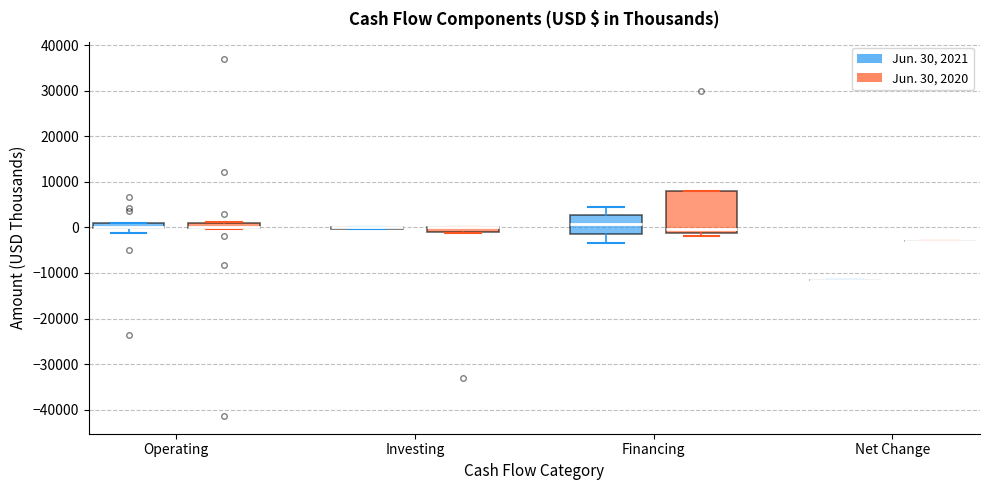

Where is the lower edge of the box for Financing (Jun. 30, 2021) on the y-axis? The values are not printed on the chart, so give them approximately, as read against the axis.

-1000